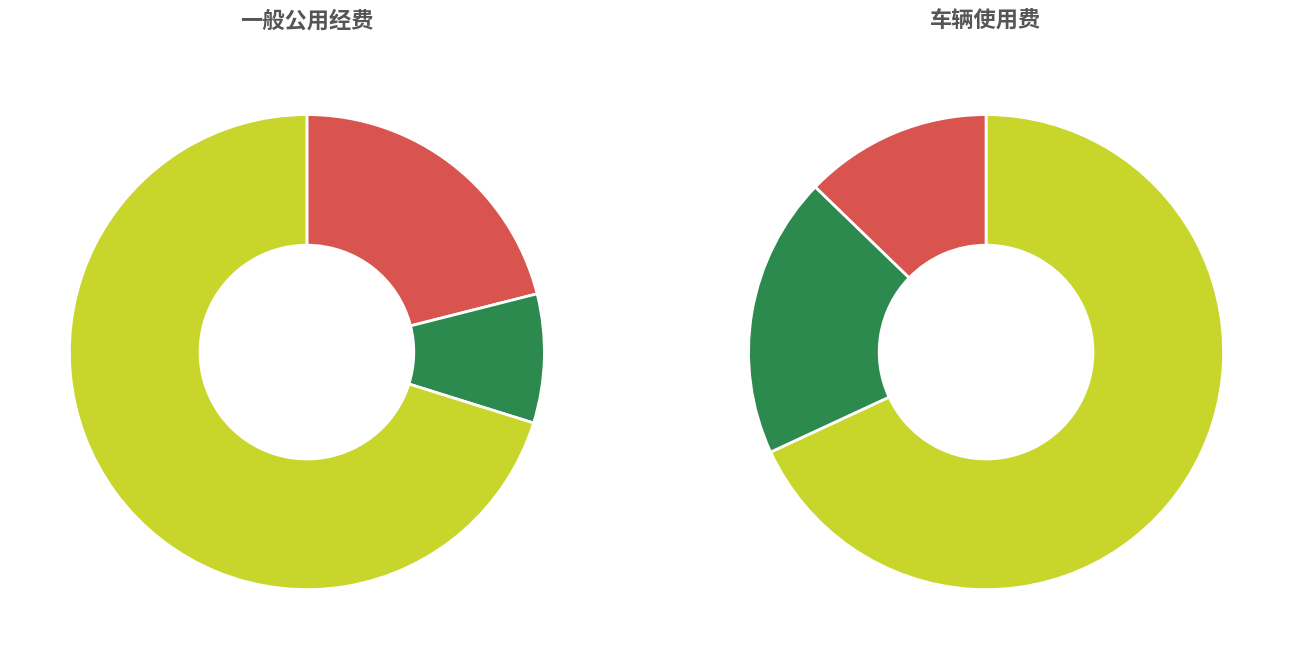

Does 公务用车运行维修 account for over 50% of the chart?

No